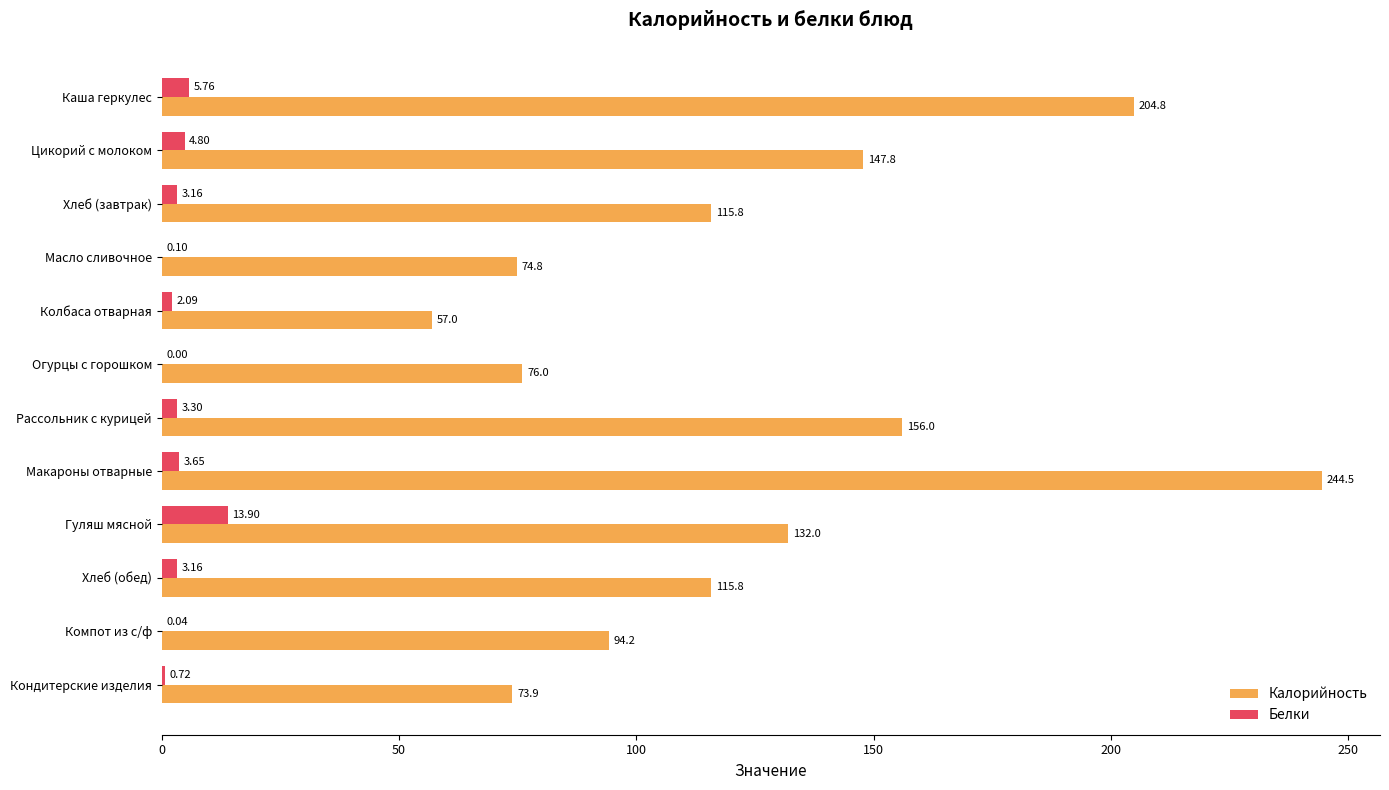

What are all the series names shown in the legend?

Калорийность, Белки